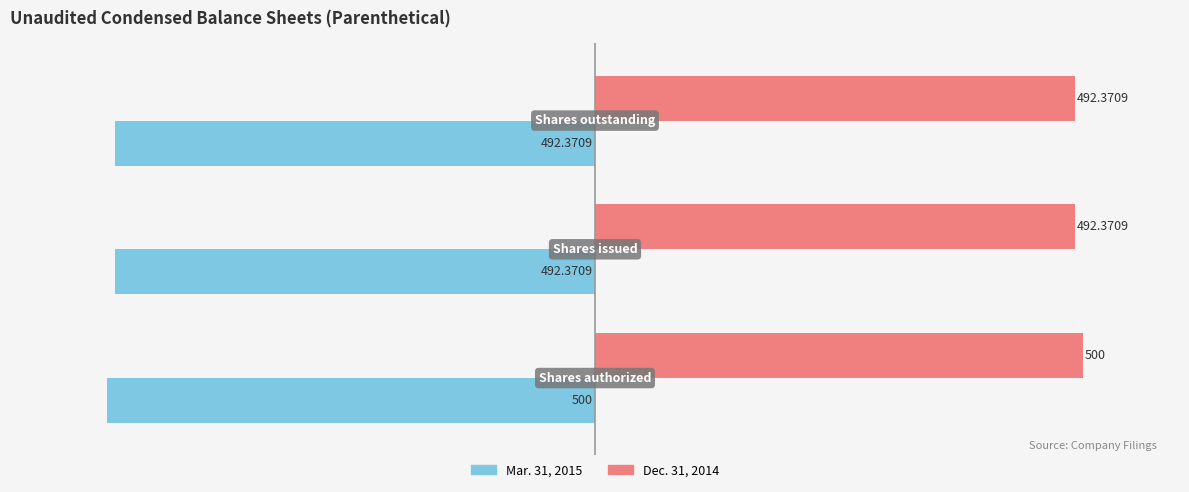

Rank the series by their average value, from lowest to highest.

Mar. 31, 2015, Dec. 31, 2014